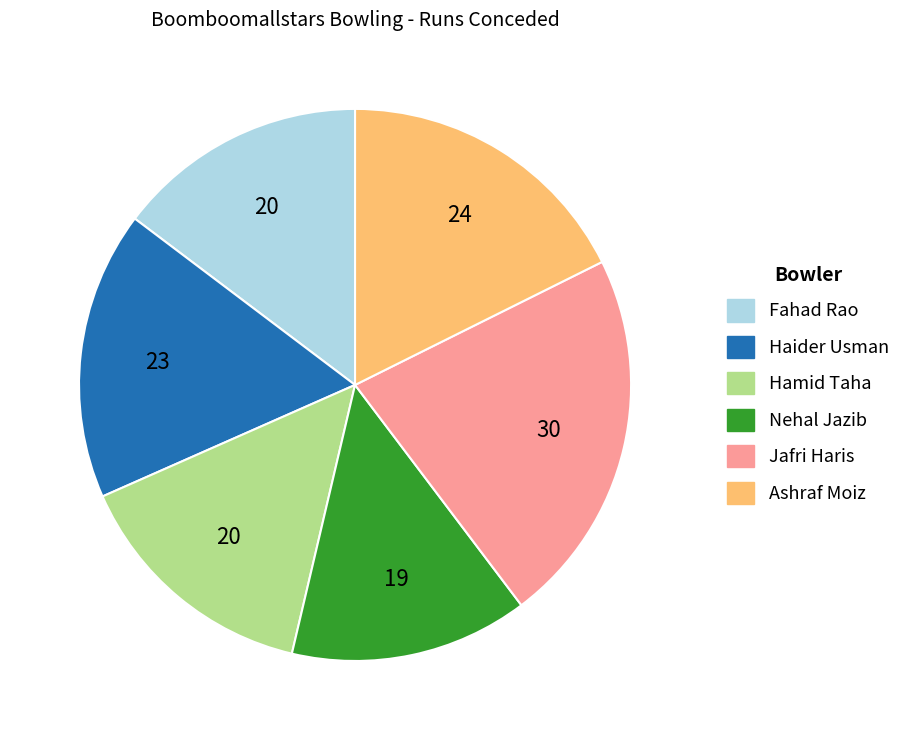

Is there any slice that represents more than half of the pie?

No